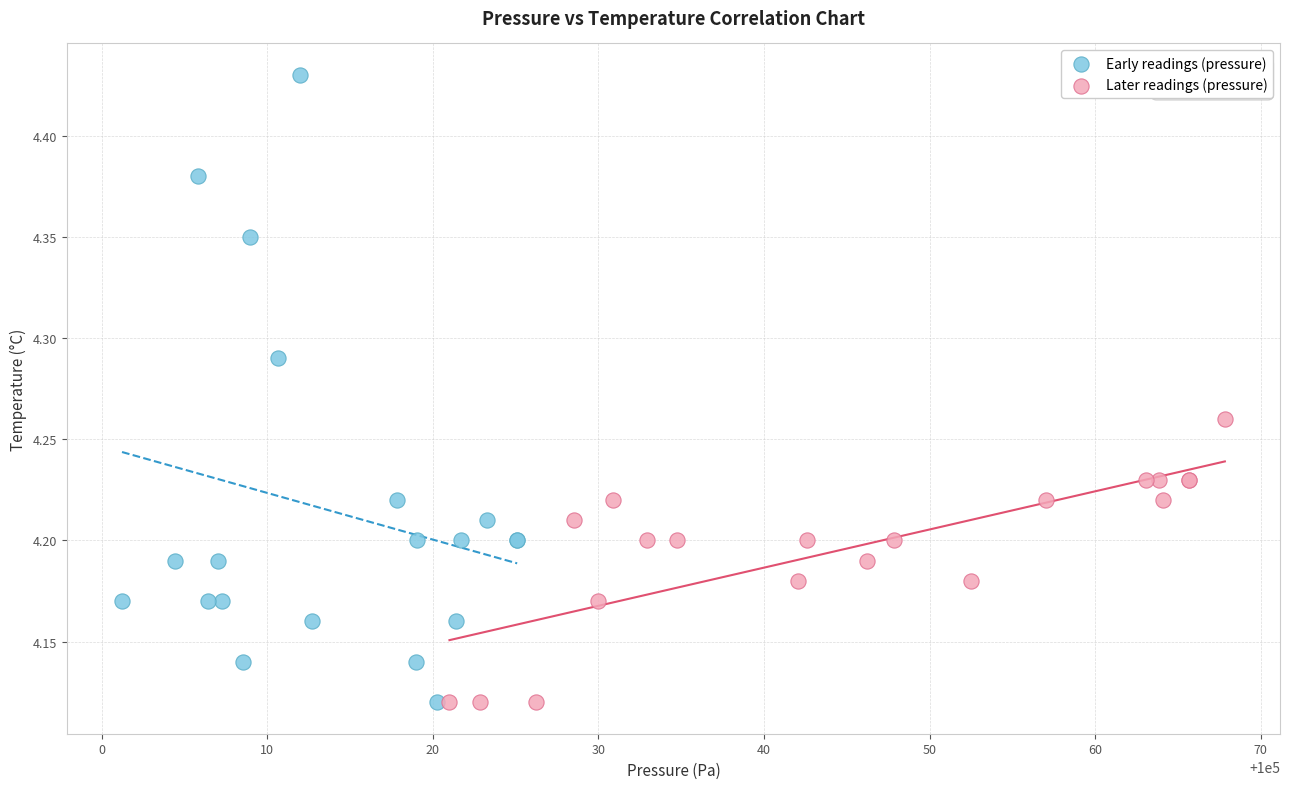

Which series has the largest Y range (max minus min)?

Early readings (pressure)